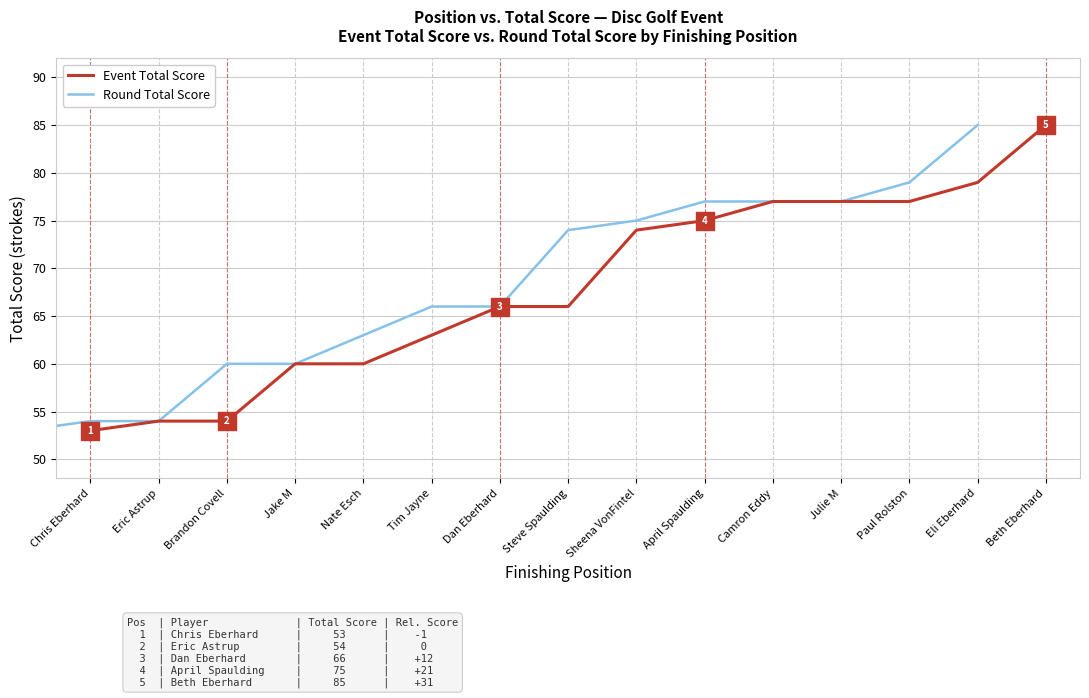

Which series has the largest total across all categories?

Event Total Score